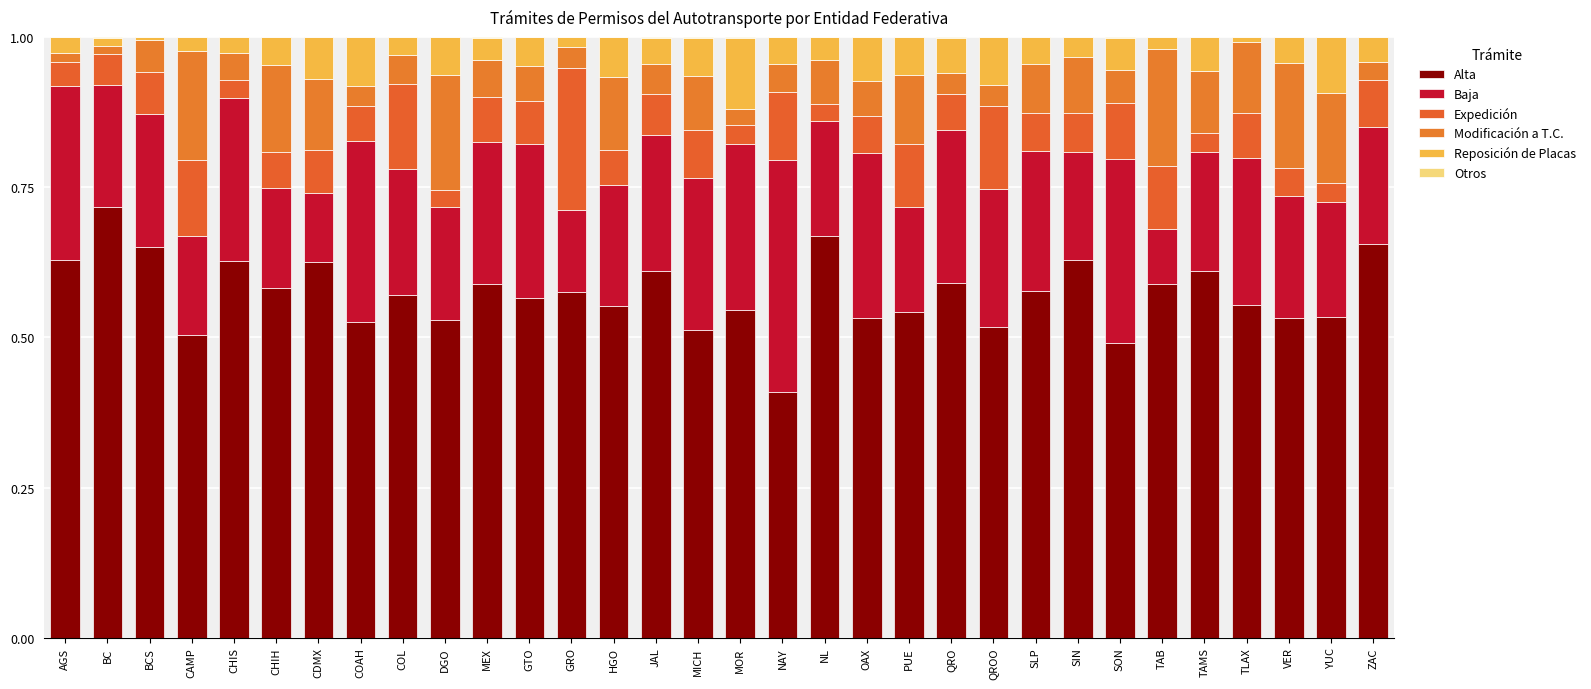

True or false: Modificación a T.C. has a value of 0.0 at BC.

True